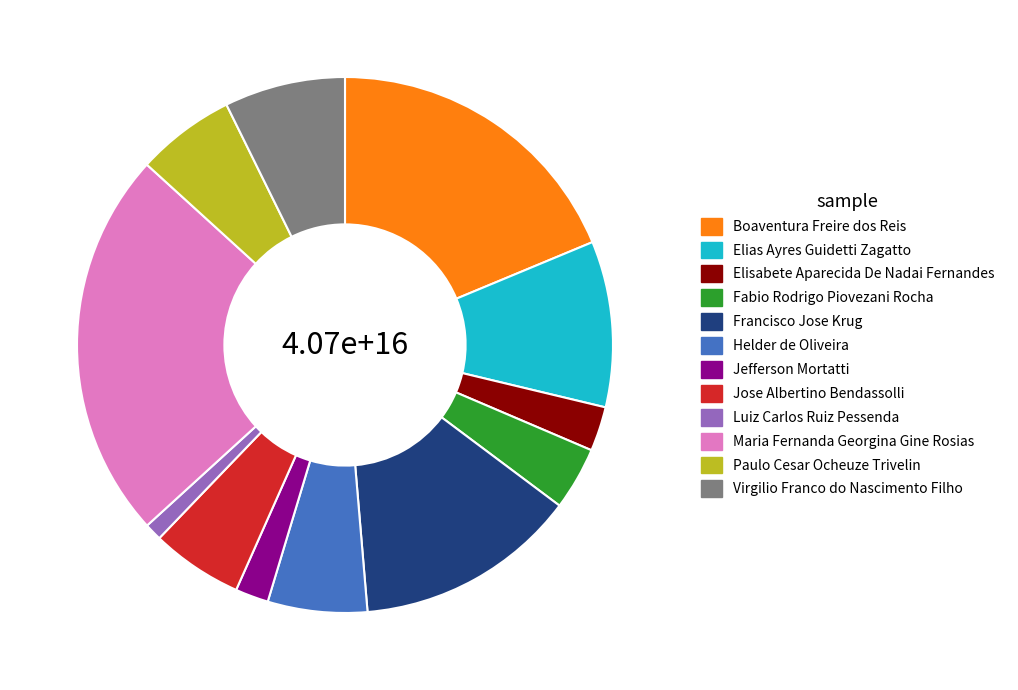

Does any single category account for the majority?

No